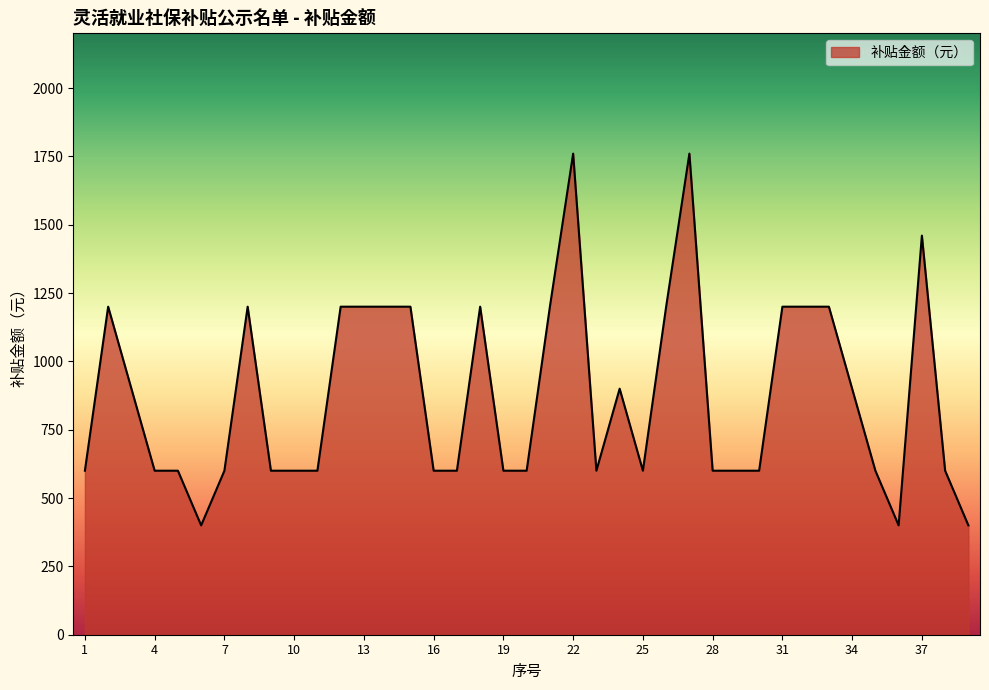

What is the greatest value displayed?

1760